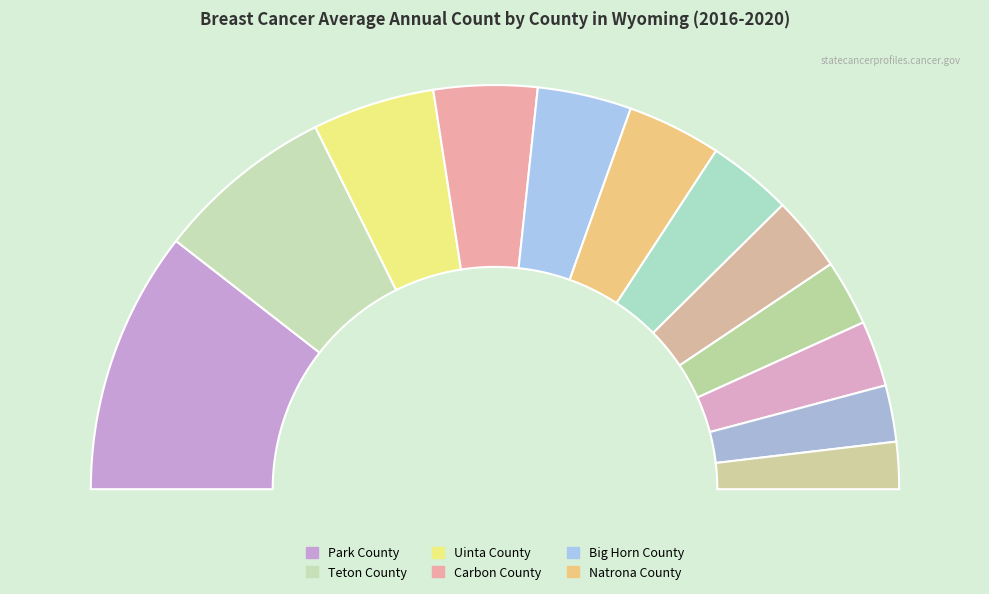

To the nearest percent, what is the average slice percentage?

8%